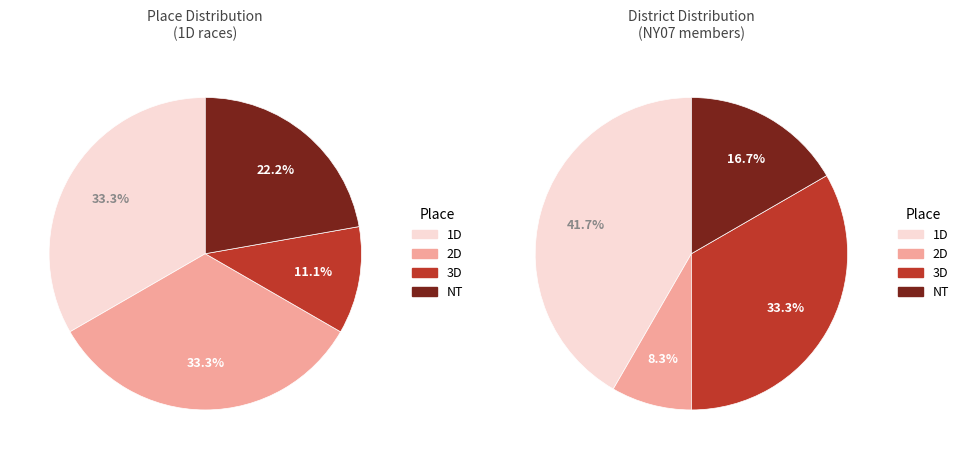

Which category has the biggest portion of the pie?

1D